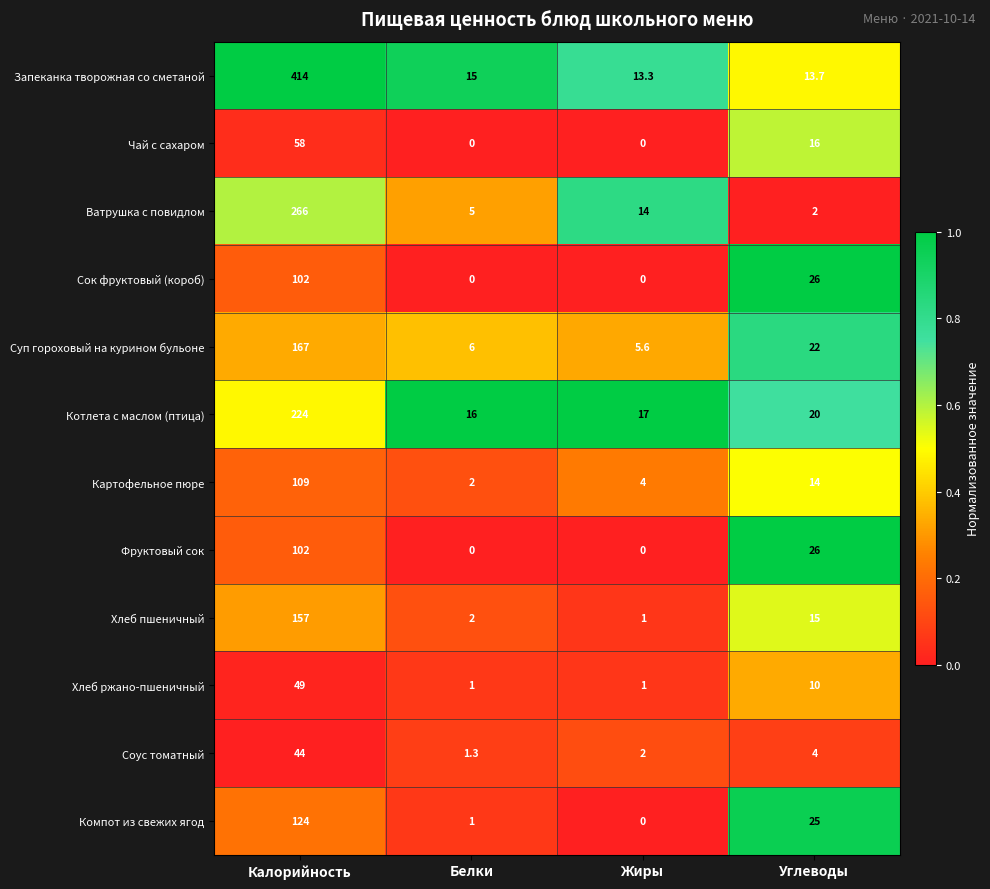

What is the highest value of the Фруктовый сок series?

102.0